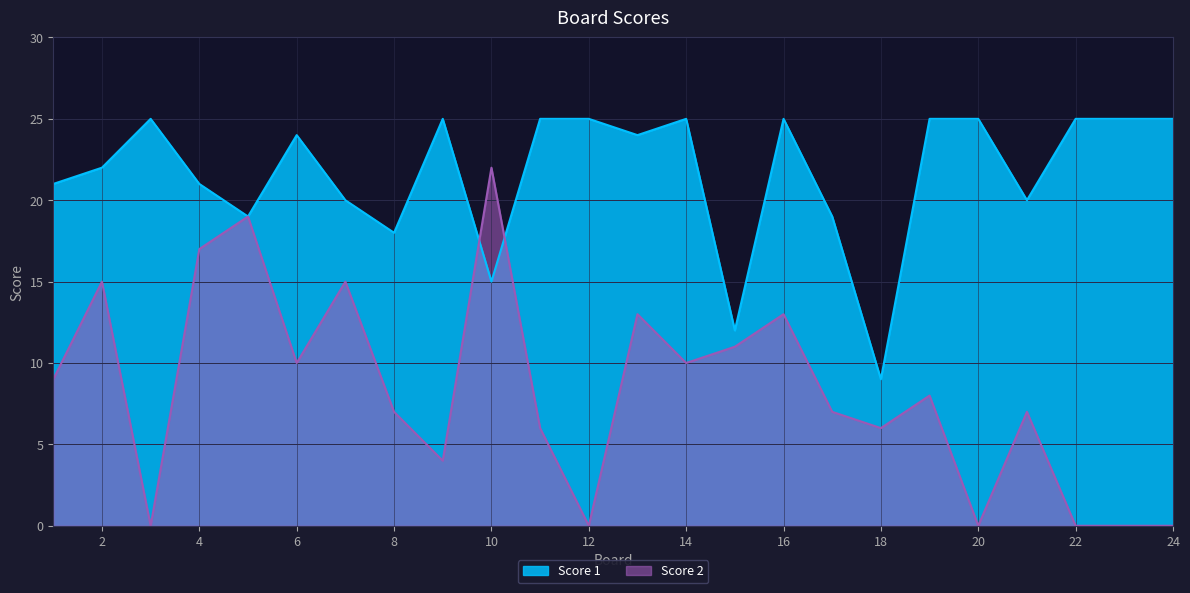

What is the average value of the Score 1 series?

22